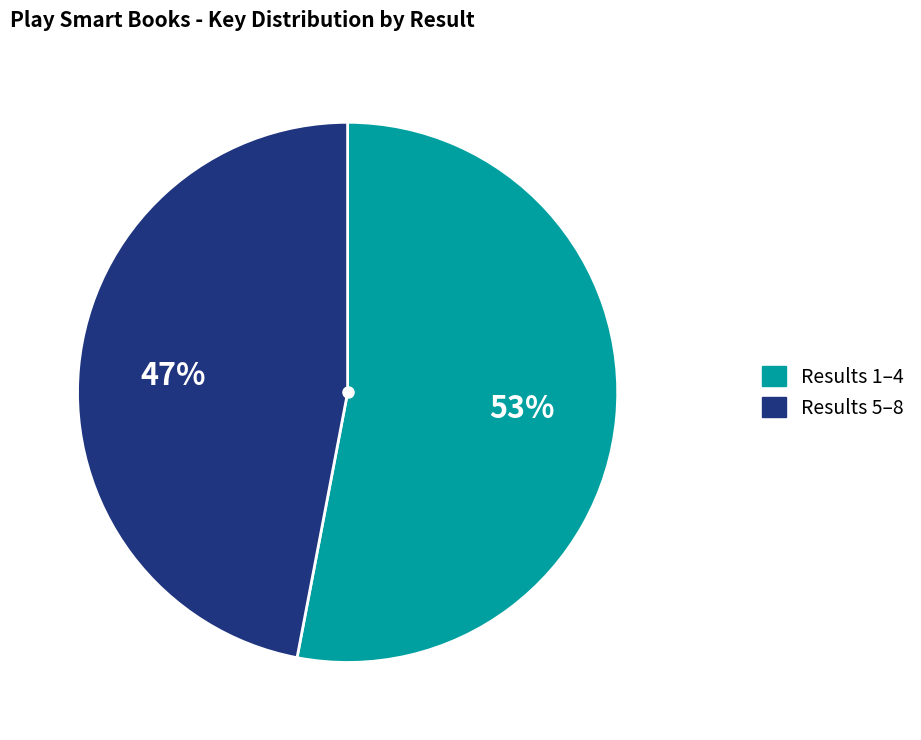

Rank the categories by value from lowest to highest.

Results 5–8, Results 1–4